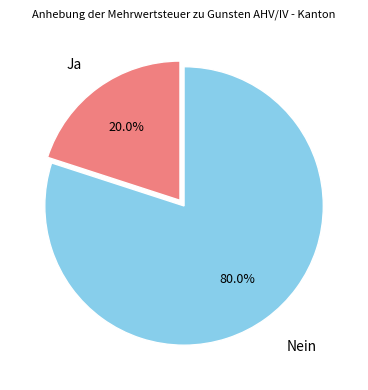

The Ja slice represents 20% of the pie. True or false?

True